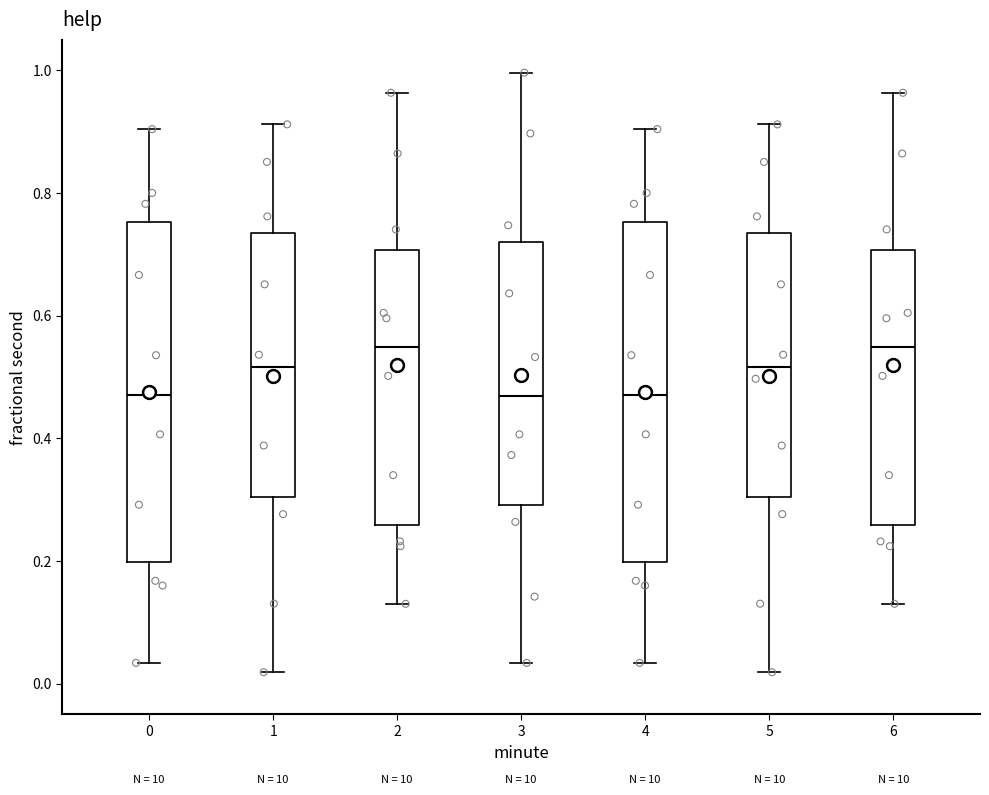

Reading left to right, transcribe this box plot: for each box, give where its median line is, the range the box spans, and where its two whiskers end, as read against the y-axis. The values are not printed on the chart, so give them approximately, as read against the axis.

0: median 0.48, box 0.20 to 0.76, whiskers 0.04 to 0.90
1: median 0.52, box 0.30 to 0.74, whiskers 0.02 to 0.92
2: median 0.54, box 0.26 to 0.70, whiskers 0.14 to 0.96
3: median 0.46, box 0.30 to 0.72, whiskers 0.04 to 1.00
4: median 0.48, box 0.20 to 0.76, whiskers 0.04 to 0.90
5: median 0.52, box 0.30 to 0.74, whiskers 0.02 to 0.92
6: median 0.54, box 0.26 to 0.70, whiskers 0.14 to 0.96